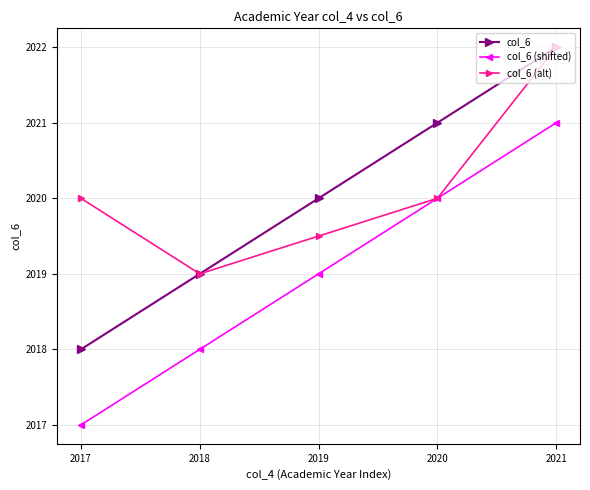

At which label is col_6 (alt) closest to 2020?

2020